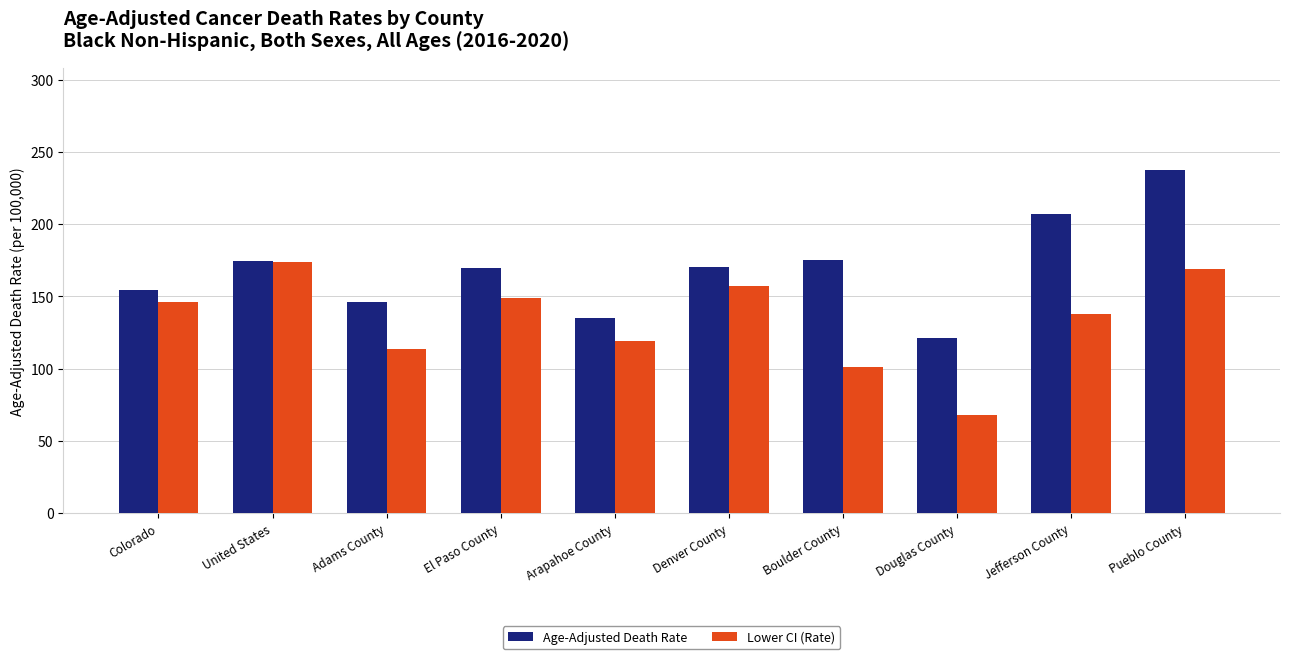

At which category is the sum across all series the highest?

Pueblo County